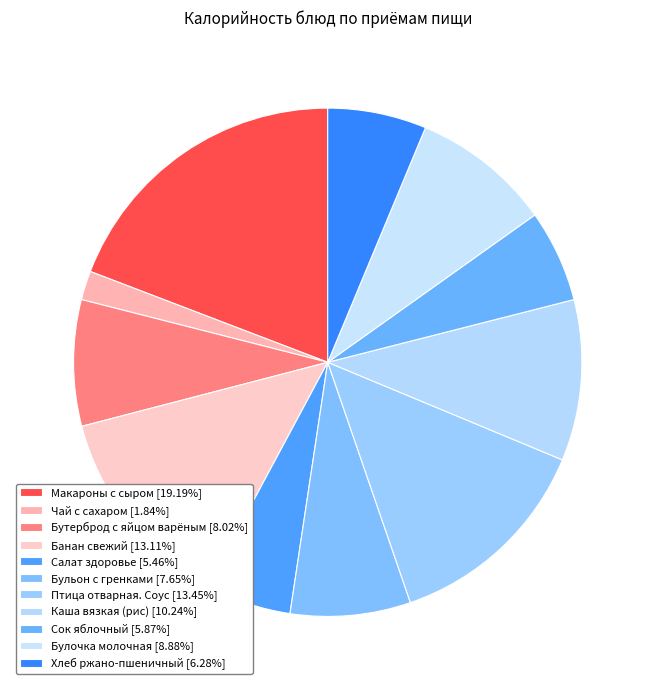

To the nearest percent, what is the average slice percentage?

9%